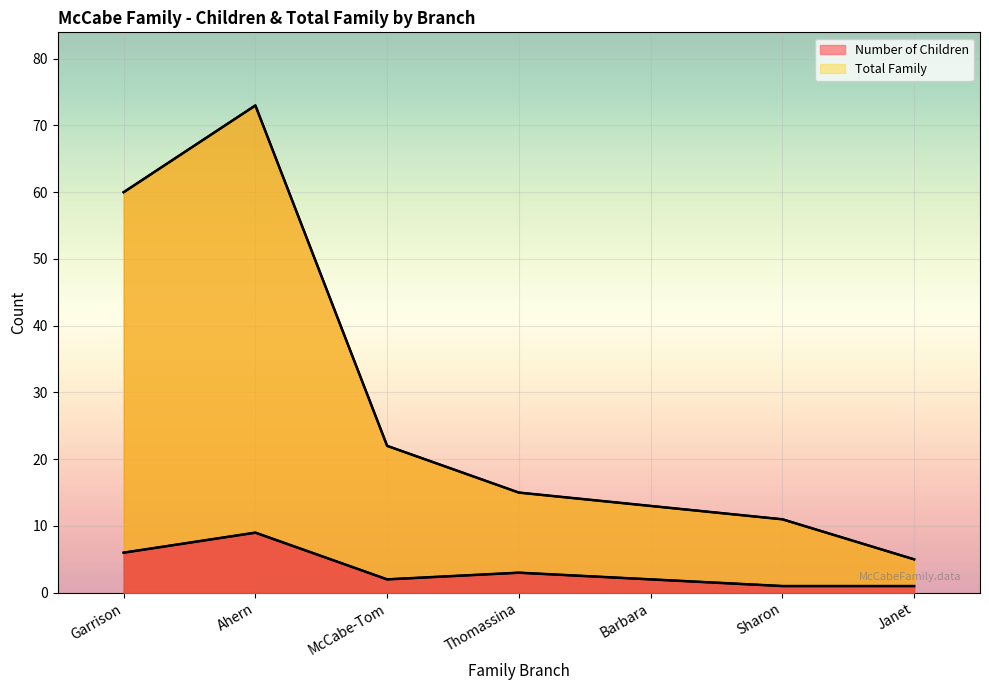

Where does the Total Family series first go above 15?

Garrison